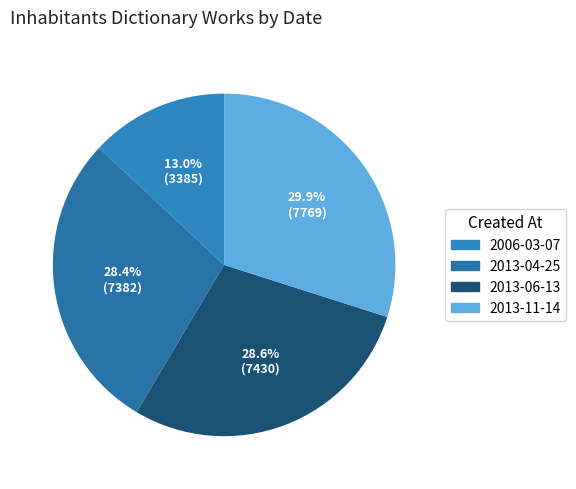

Does 2013-04-25 represent more than half of the total?

No